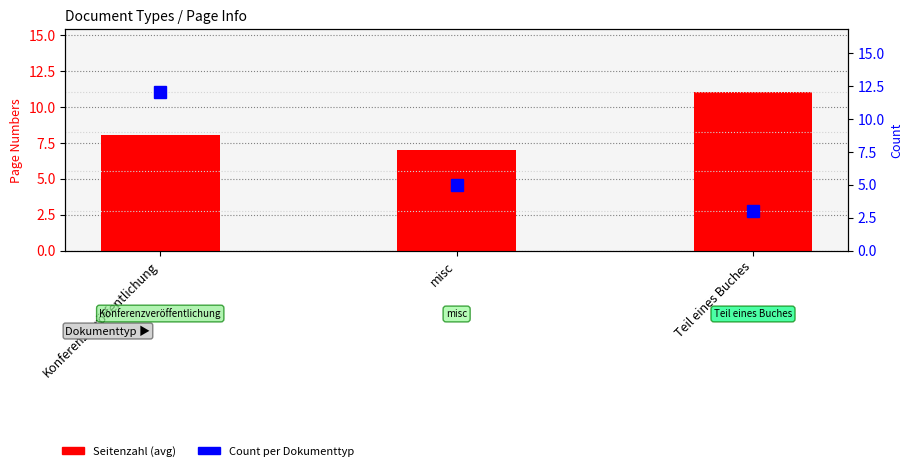

What is the value of the Count bar at the 1st from the left?

12